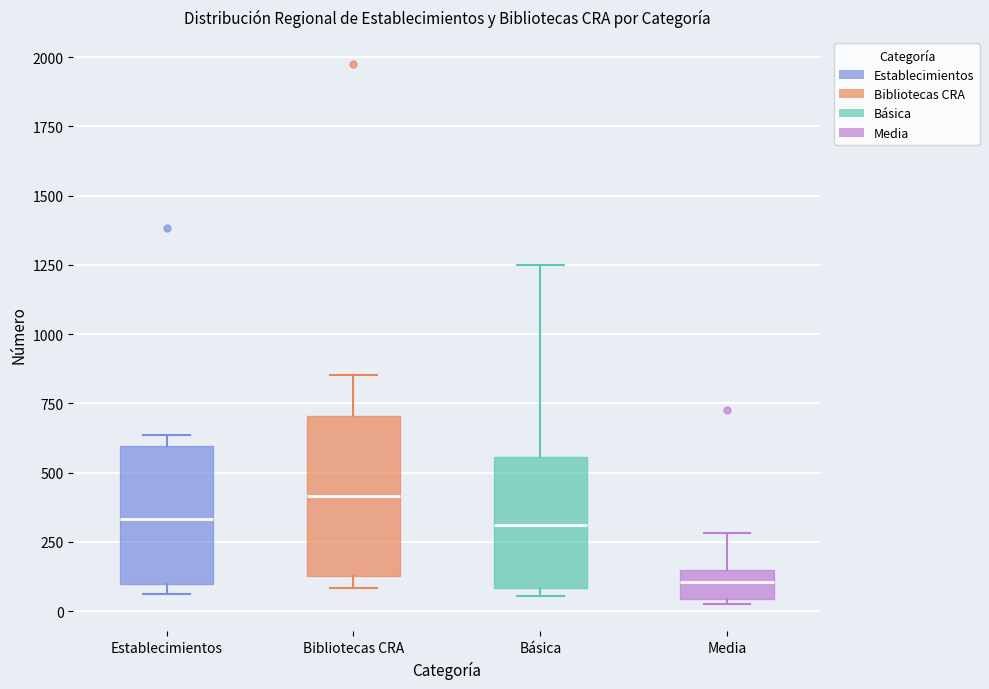

Where is the upper edge of the box for Establecimientos on the y-axis? The values are not printed on the chart, so give them approximately, as read against the axis.

600